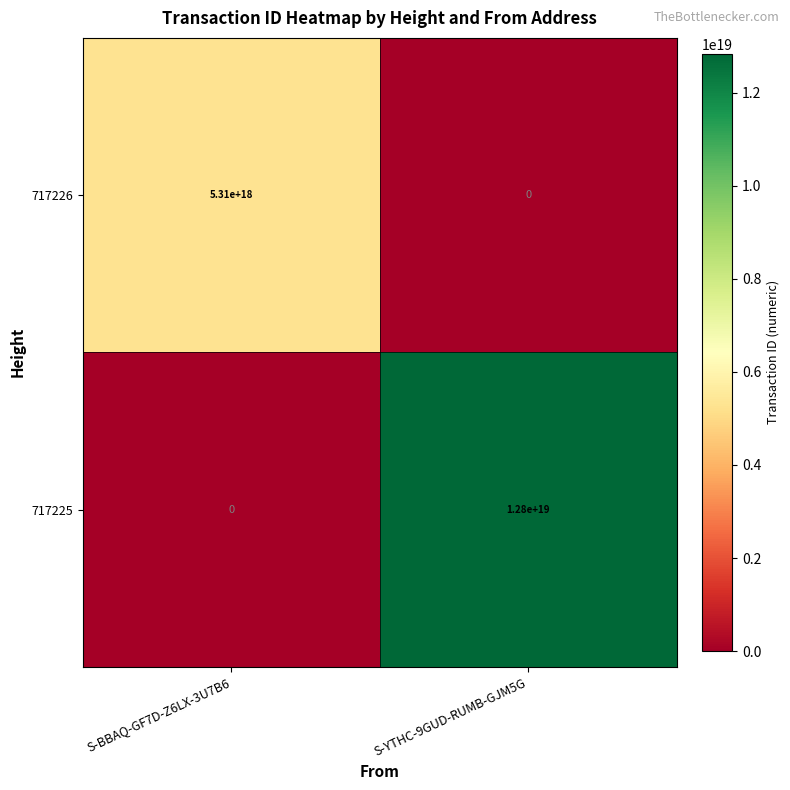

Between S-BBAQ-GF7D-Z6LX-3U7B6 and S-YTHC-9GUD-RUMB-GJM5G, which series saw the biggest shift?

717225